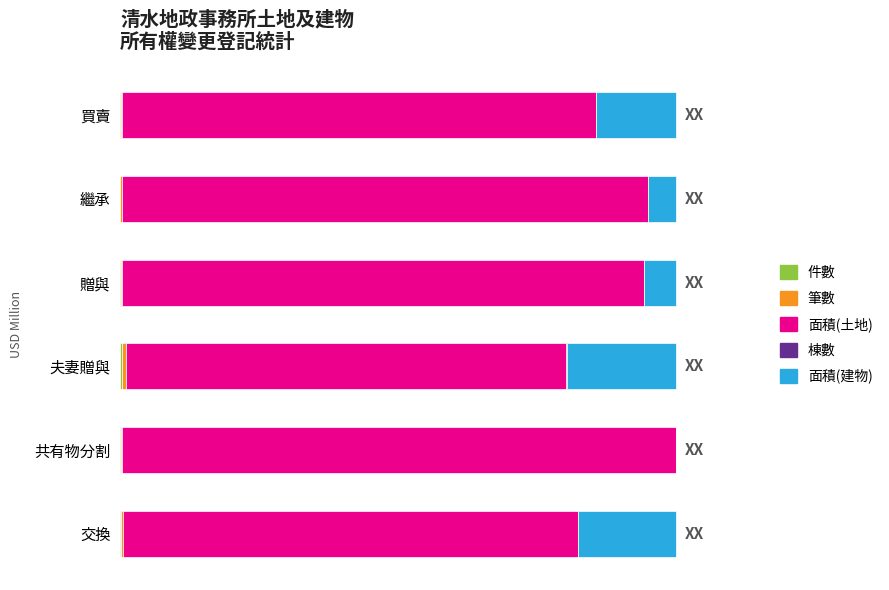

Are the bars horizontal?

Yes